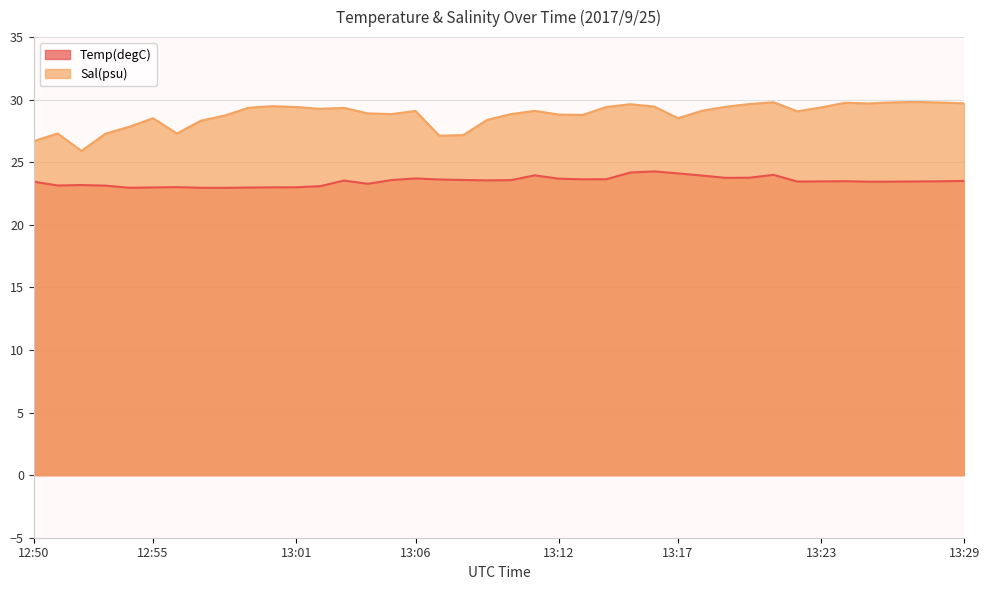

How many interior local valleys does the Temp(degC) series have?

9